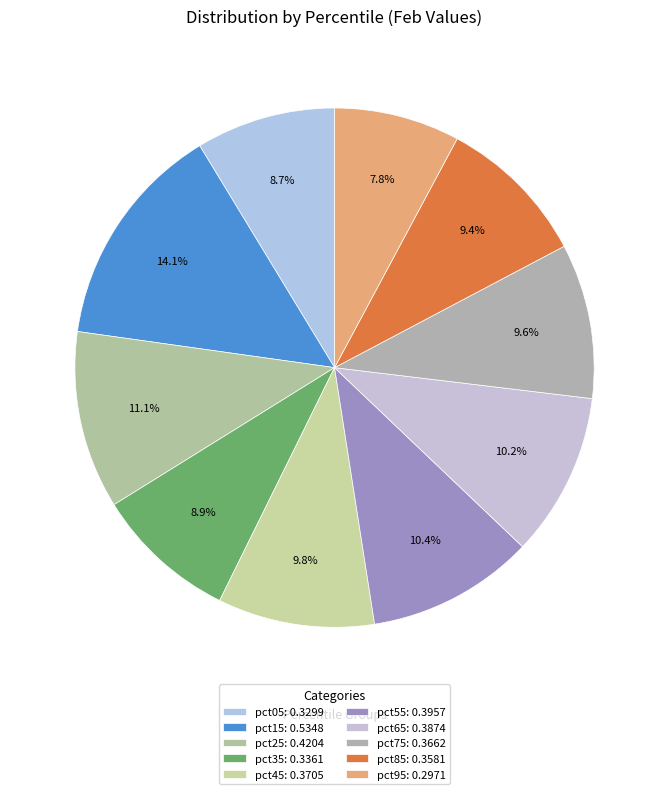

The pct75 slice represents 10% of the pie. True or false?

True